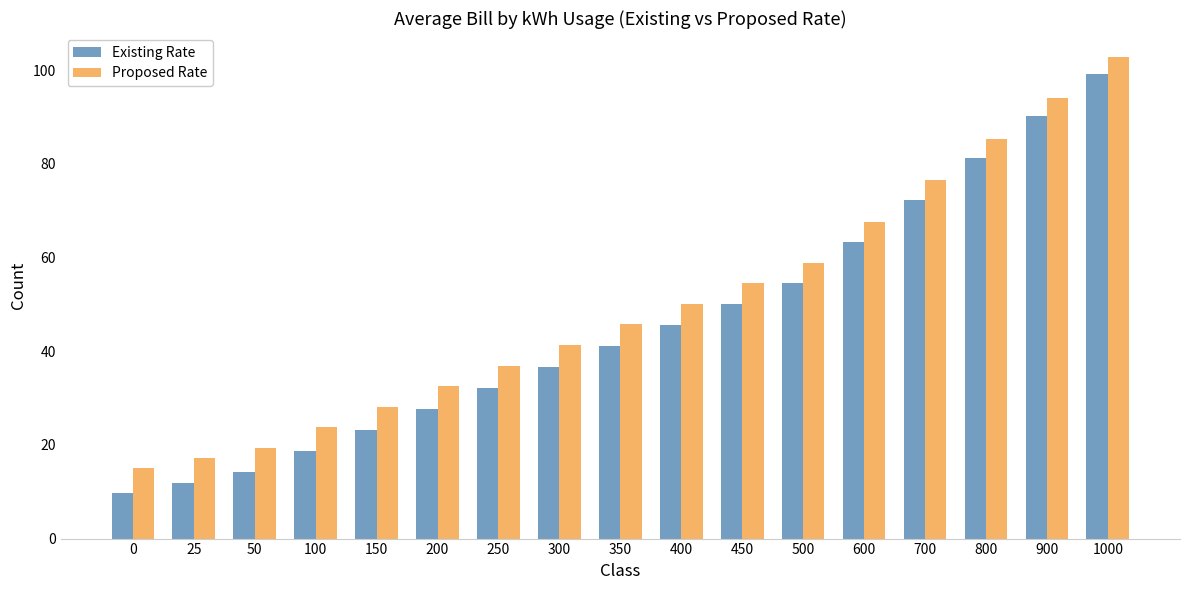

How many bars are there in total?

34